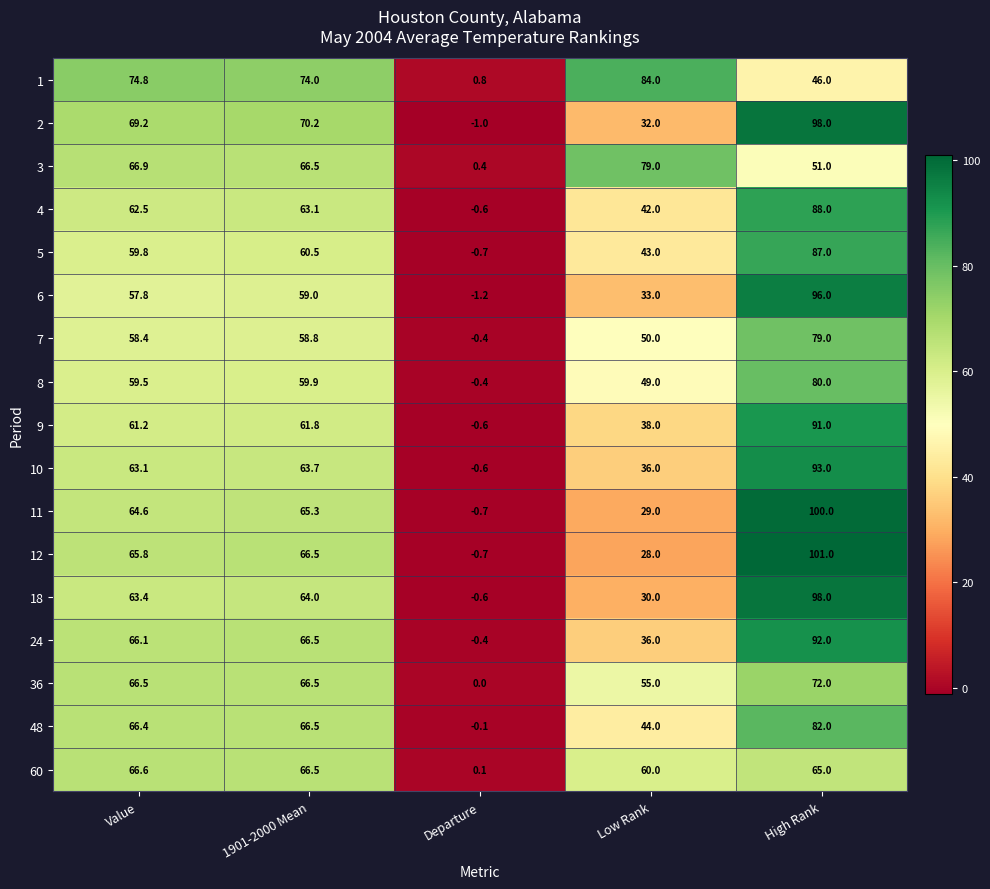

Which series has the largest total across all categories?

1